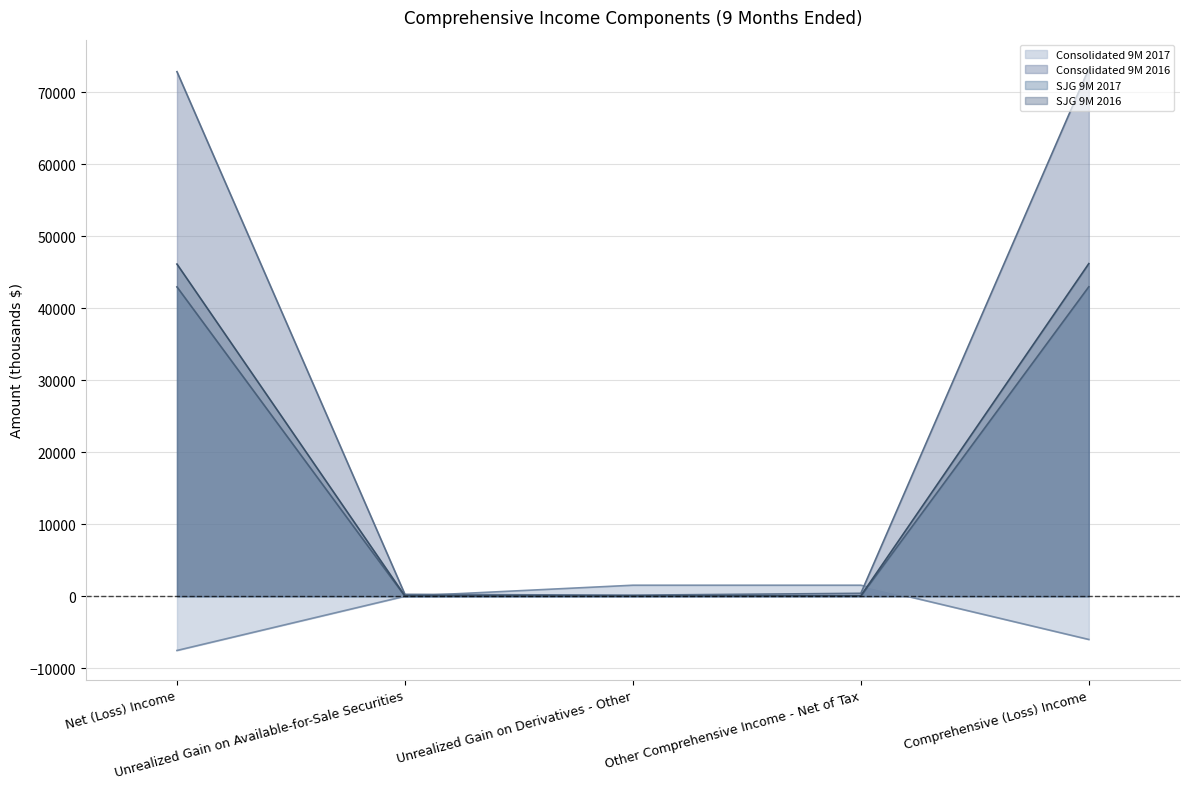

What is the sum of all SJG 9M 2016 values?

92490